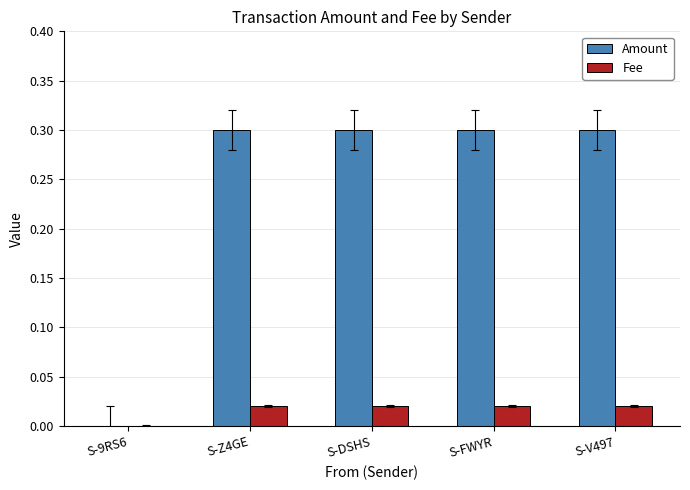

Where is Amount nearest to the value 0?

S-9RS6